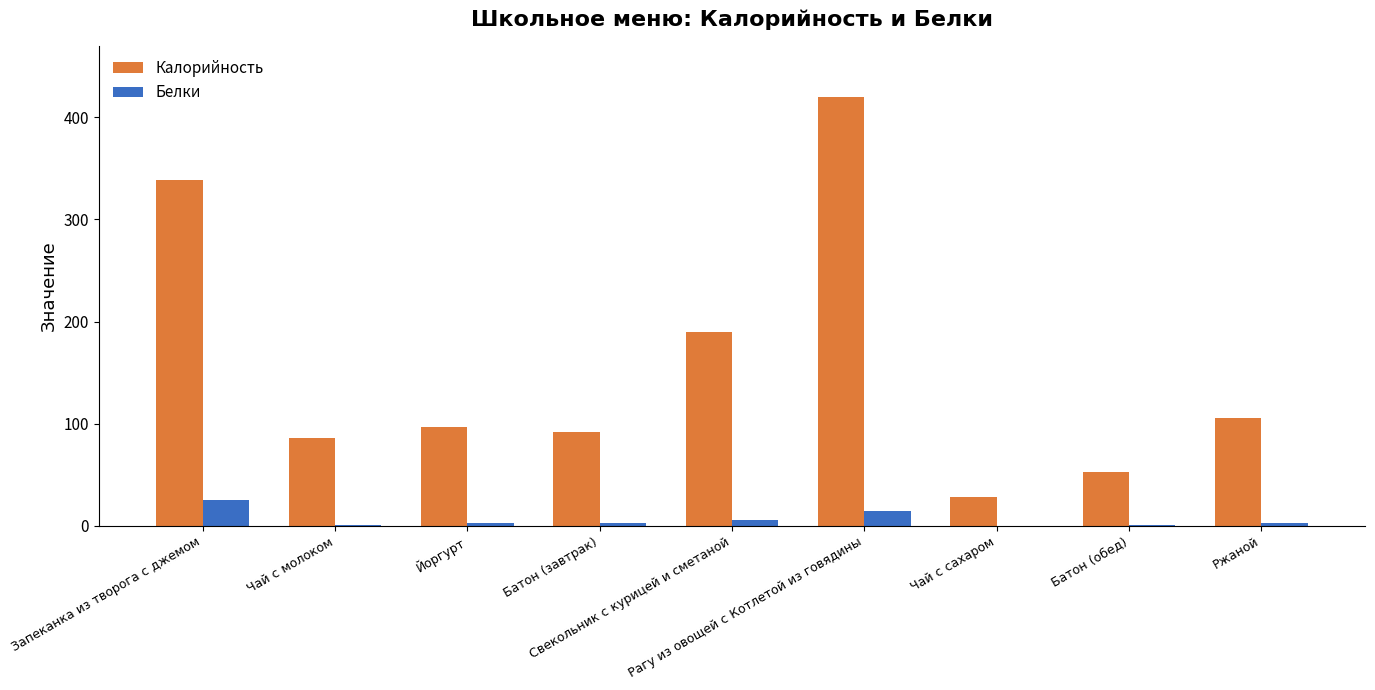

How many data points does each series have?

9